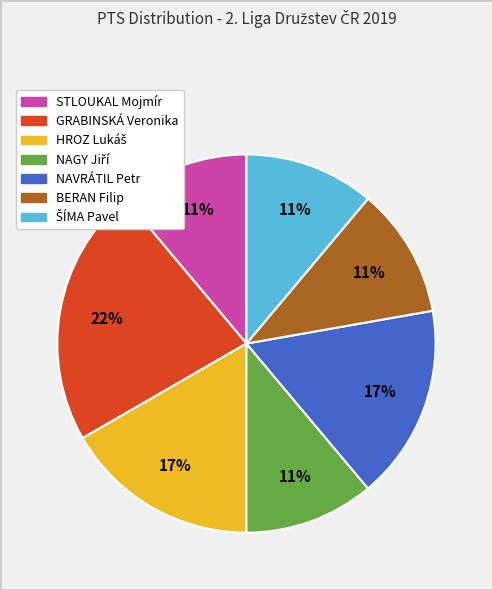

To the nearest percent, what is the difference between the largest and smallest slice percentages?

11%